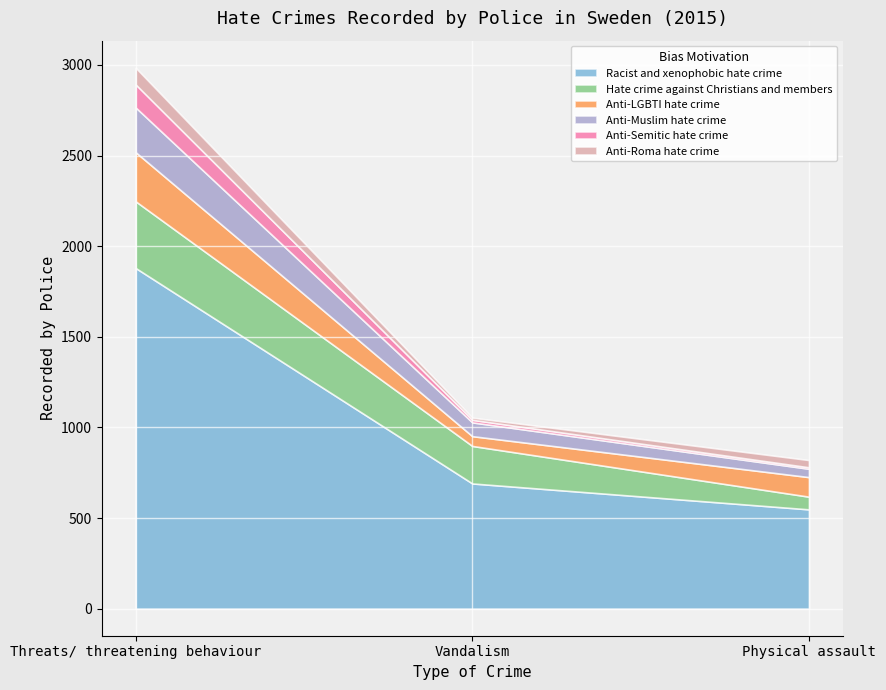

The value of Anti-Semitic hate crime at Physical assault is 4. True or false?

False